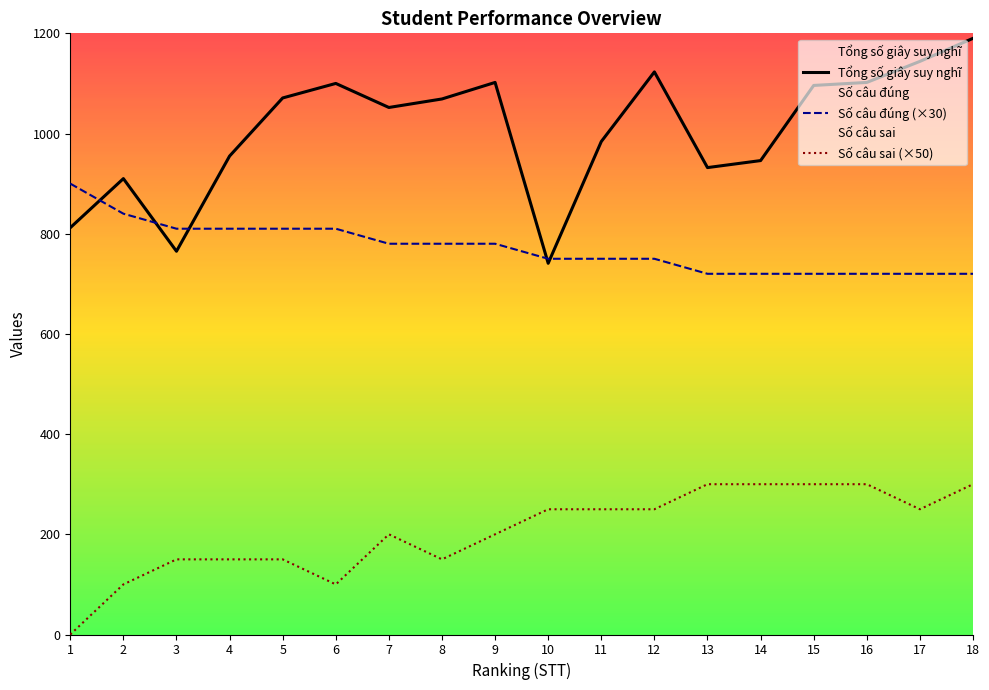

Does the chart display data point markers on the line(s)?

No